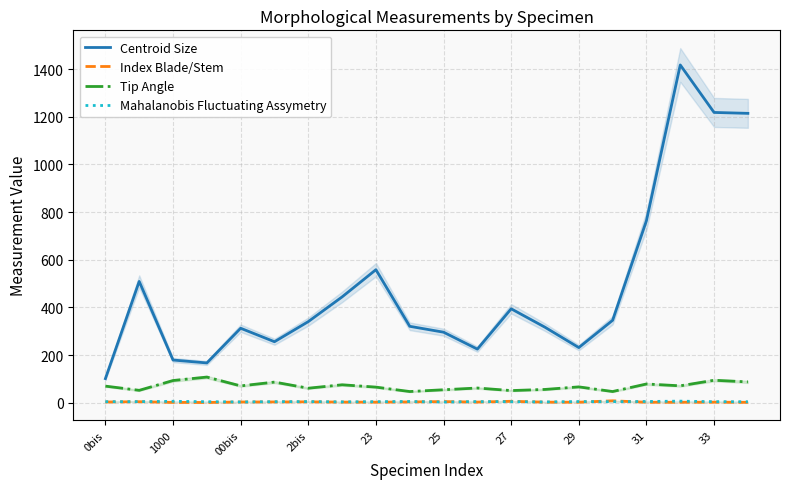

What are all the series names shown in the legend?

Centroid Size, Index Blade/Stem, Tip Angle, Mahalanobis Fluctuating Assymetry